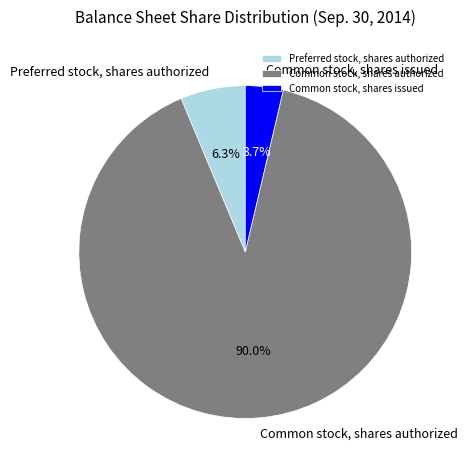

To the nearest percent, what is the combined percentage of Common stock, shares issued and Preferred stock, shares authorized?

10%